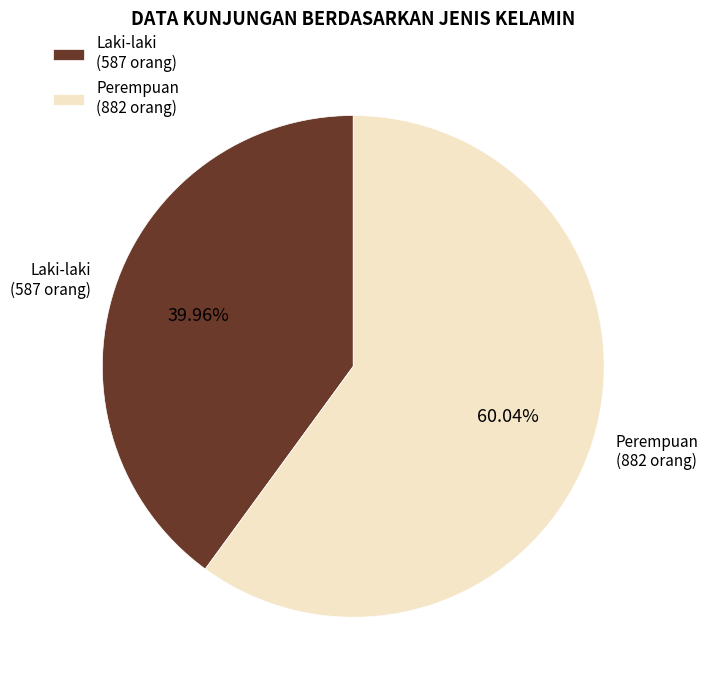

What percentage is the Laki-laki slice, to the nearest percent?

40%